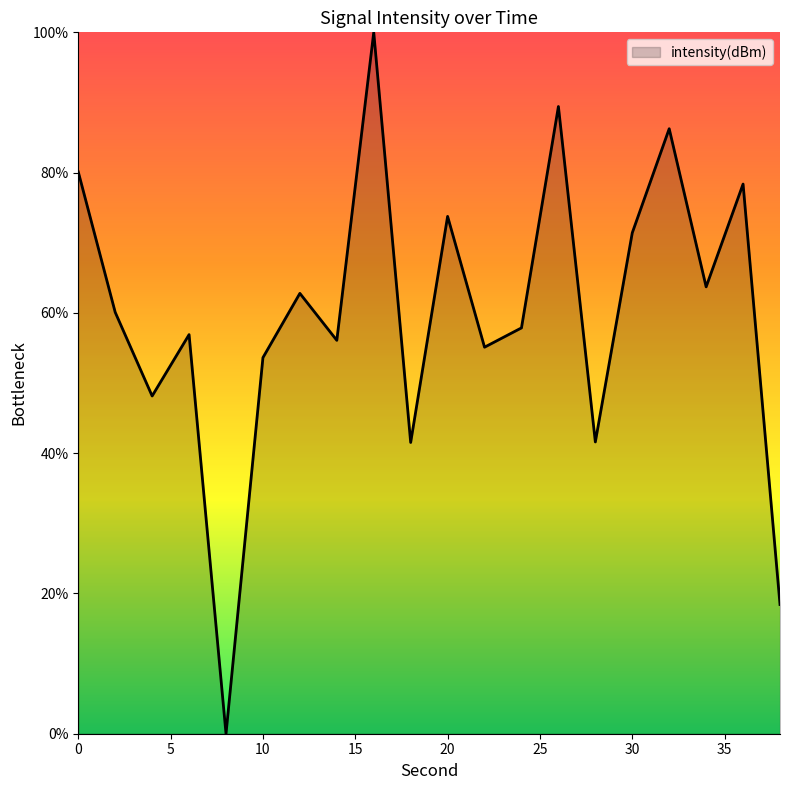

Does the chart have visible grid lines?

No